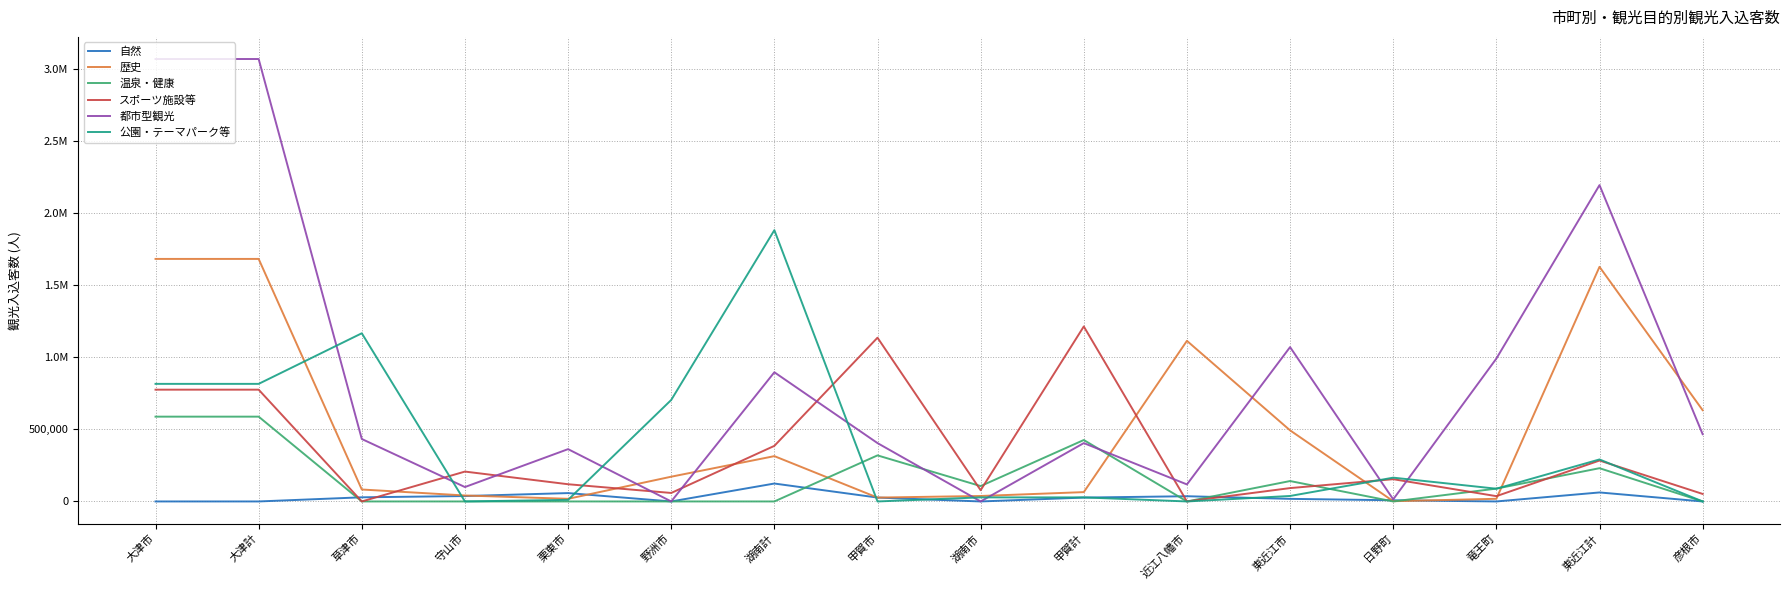

What is the average value of the スポーツ施設等 series?

335331